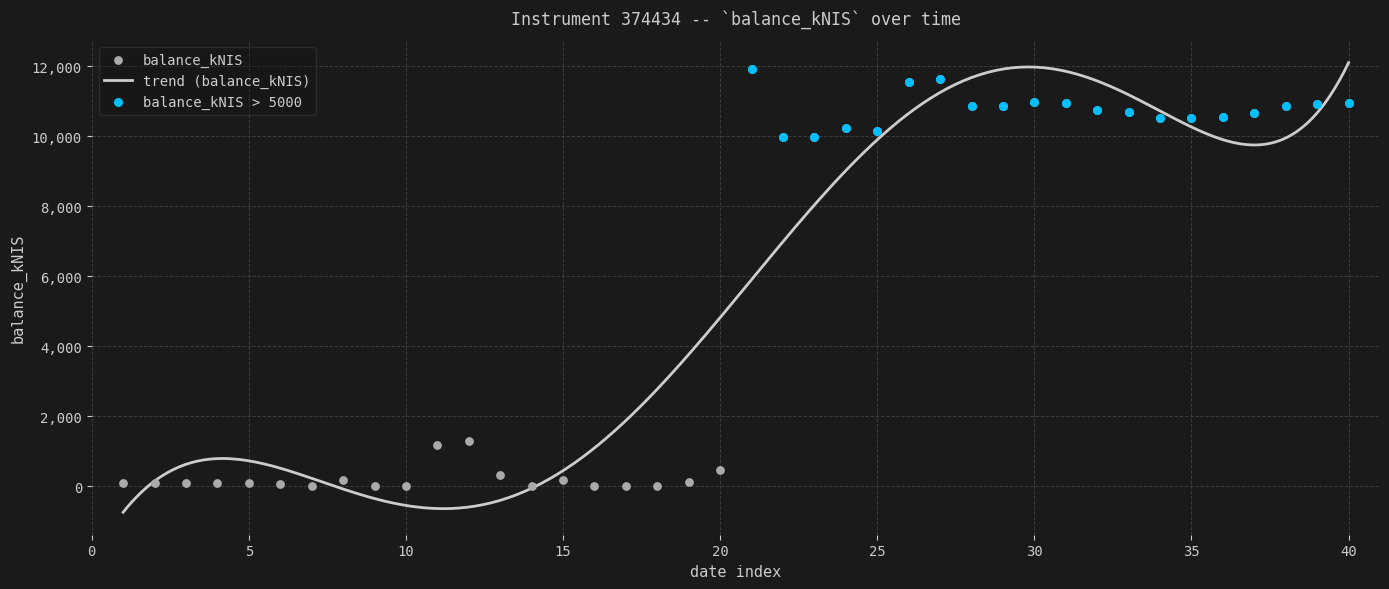

What is the ratio of the value at 30 to the value at 25?

1.1